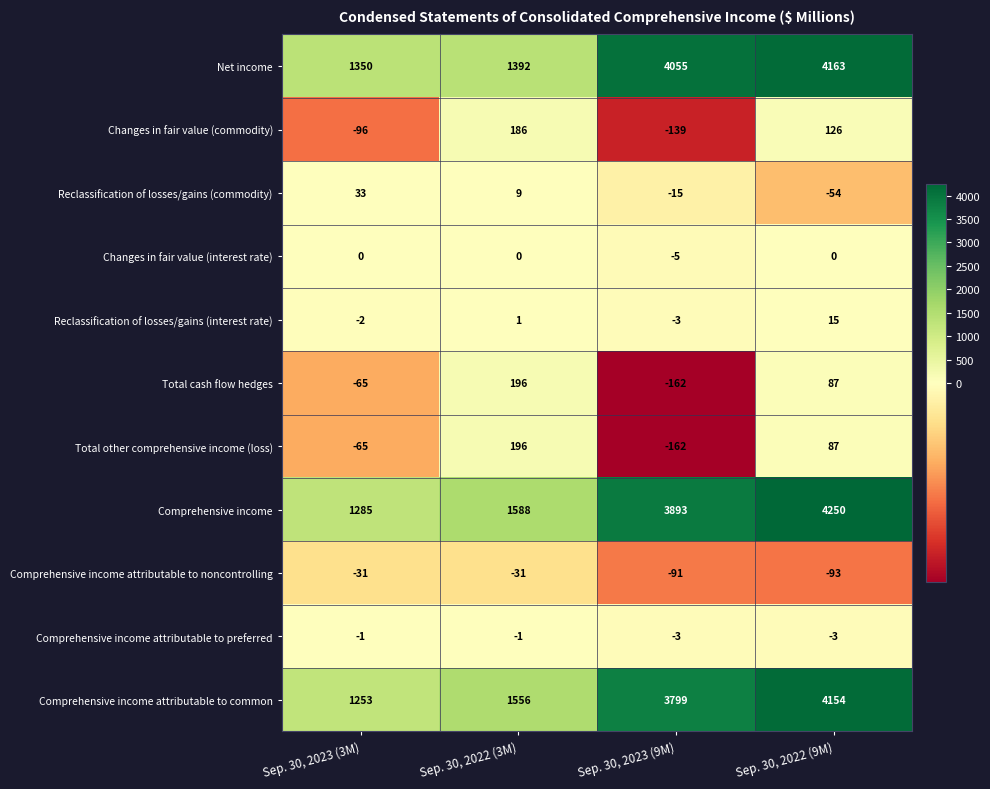

What is the difference between the maximum and second lowest values in the Comprehensive income series?

2662